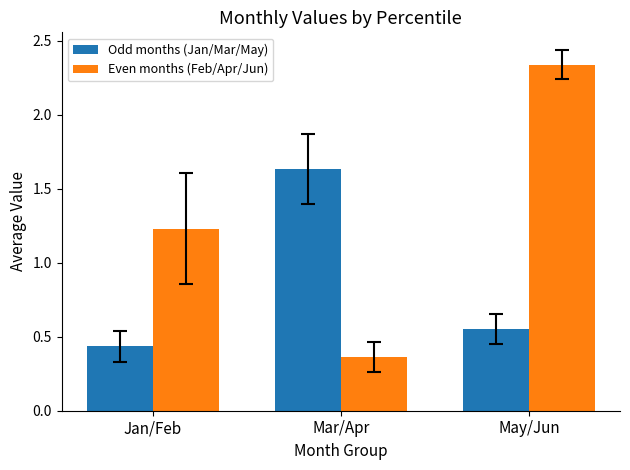

Which series changed the most between Mar/Apr and May/Jun?

Even months (Feb/Apr/Jun)